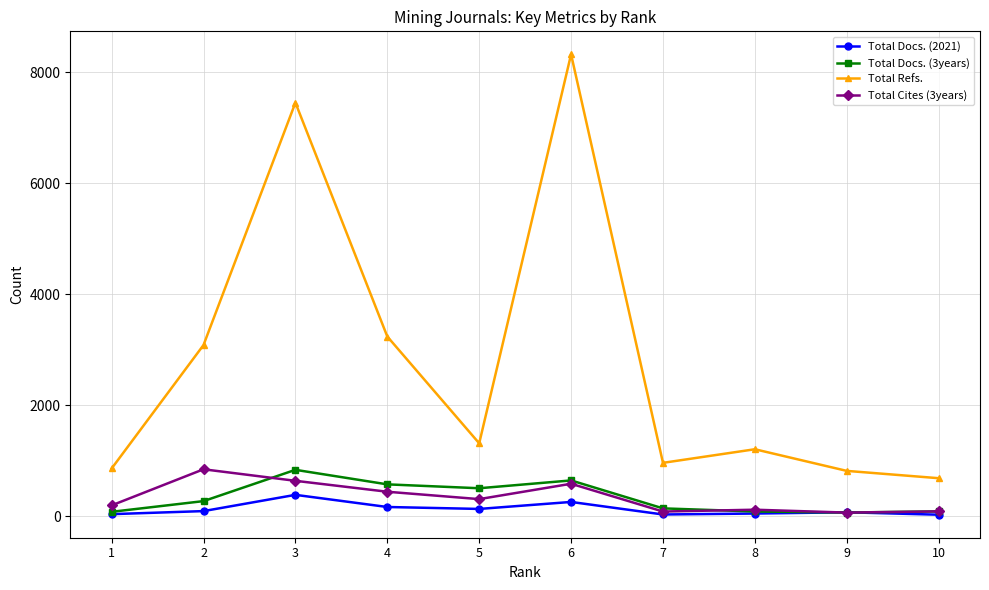

At which category is the sum across all series the highest?

6